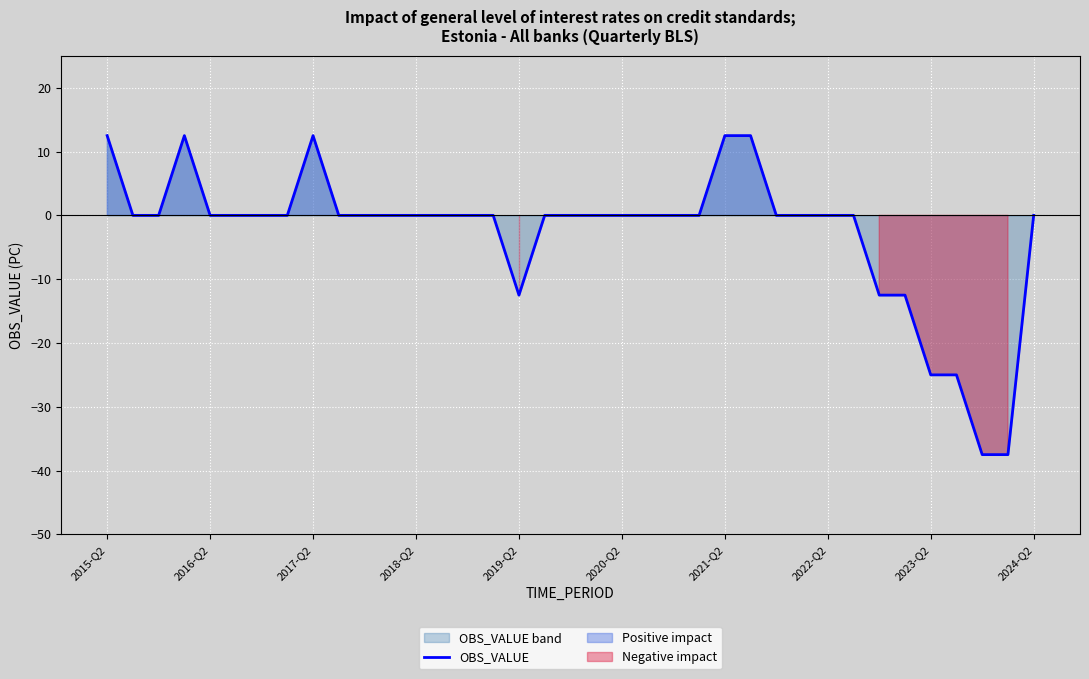

The value of OBS_VALUE at 2015-Q2 is 12.5. True or false?

True